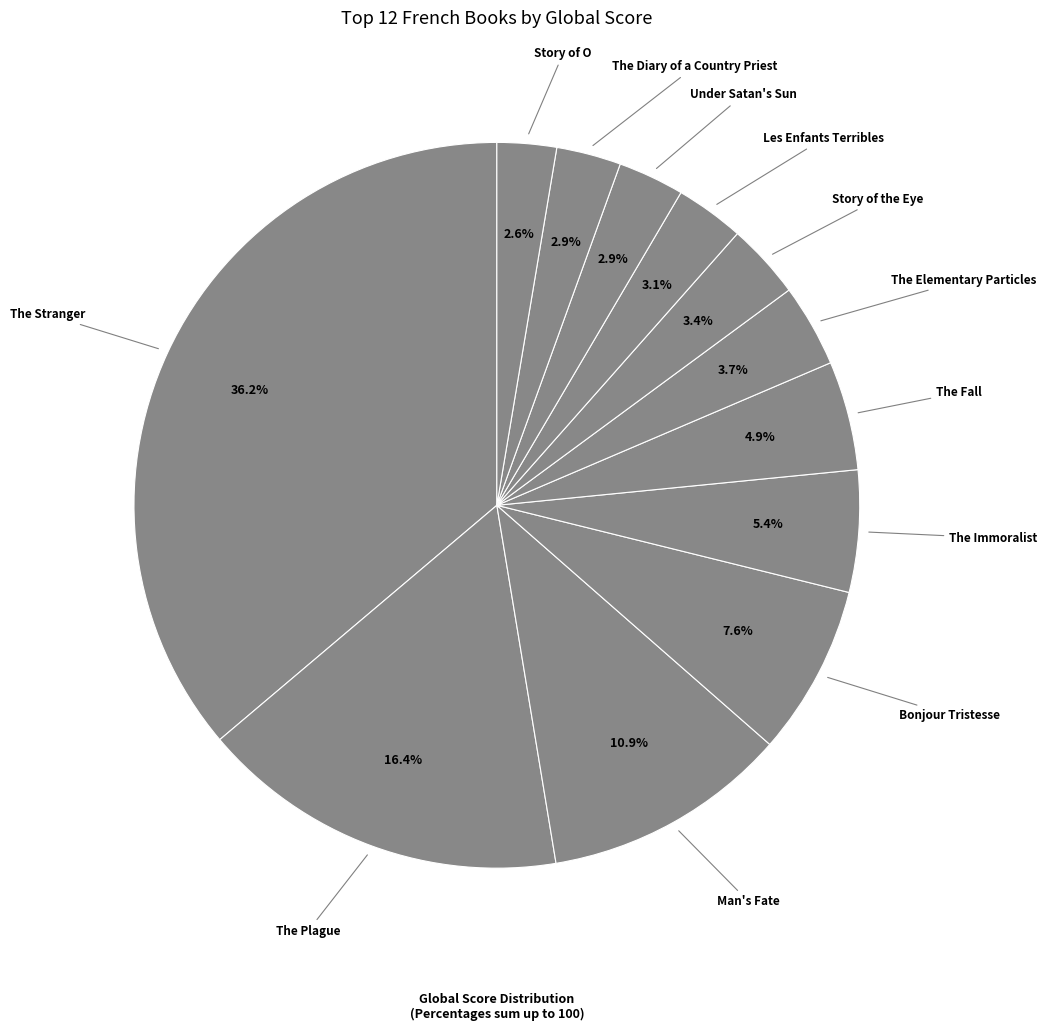

To the nearest percent, what is the difference between the largest and smallest slice percentages?

34%